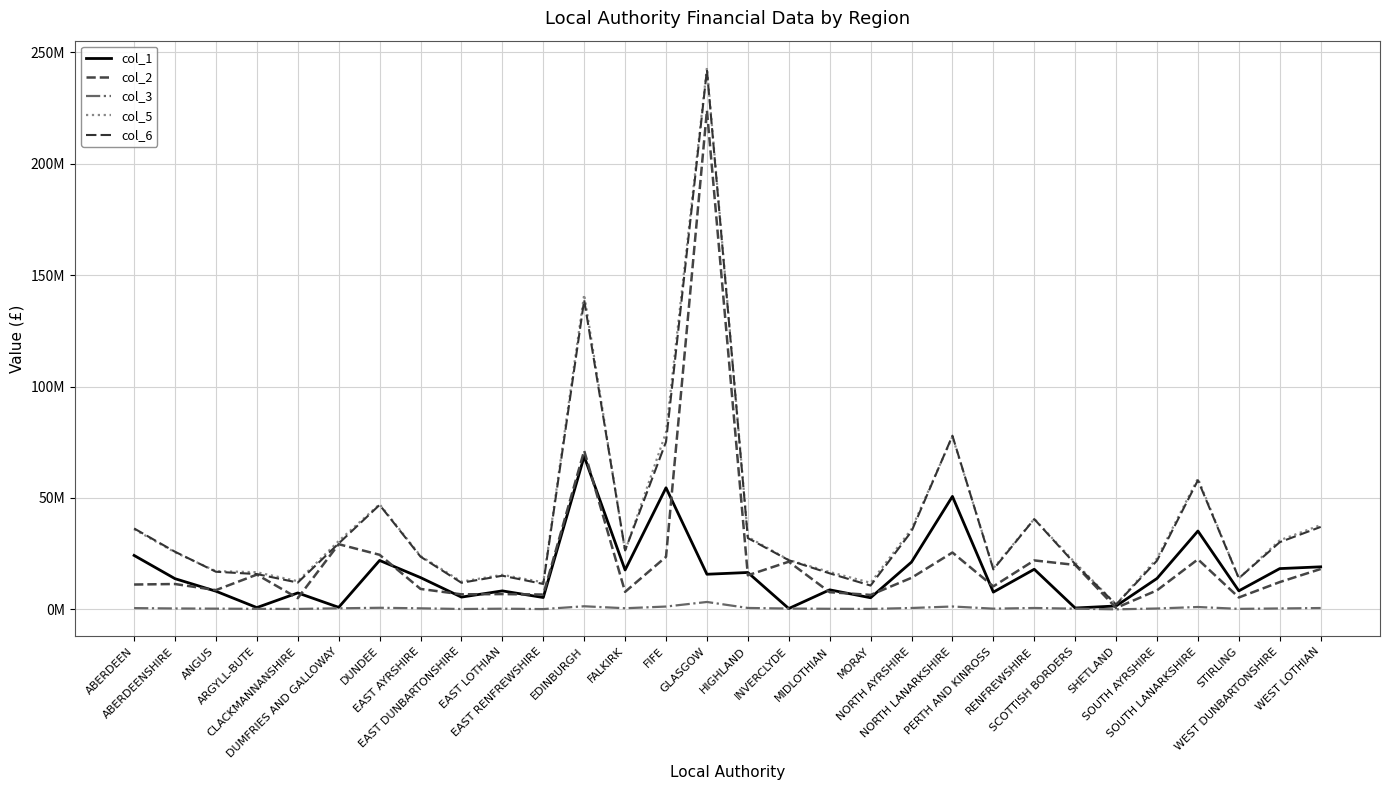

Is the value of col_3 at SHETLAND greater than the value of col_2 at RENFREWSHIRE?

No